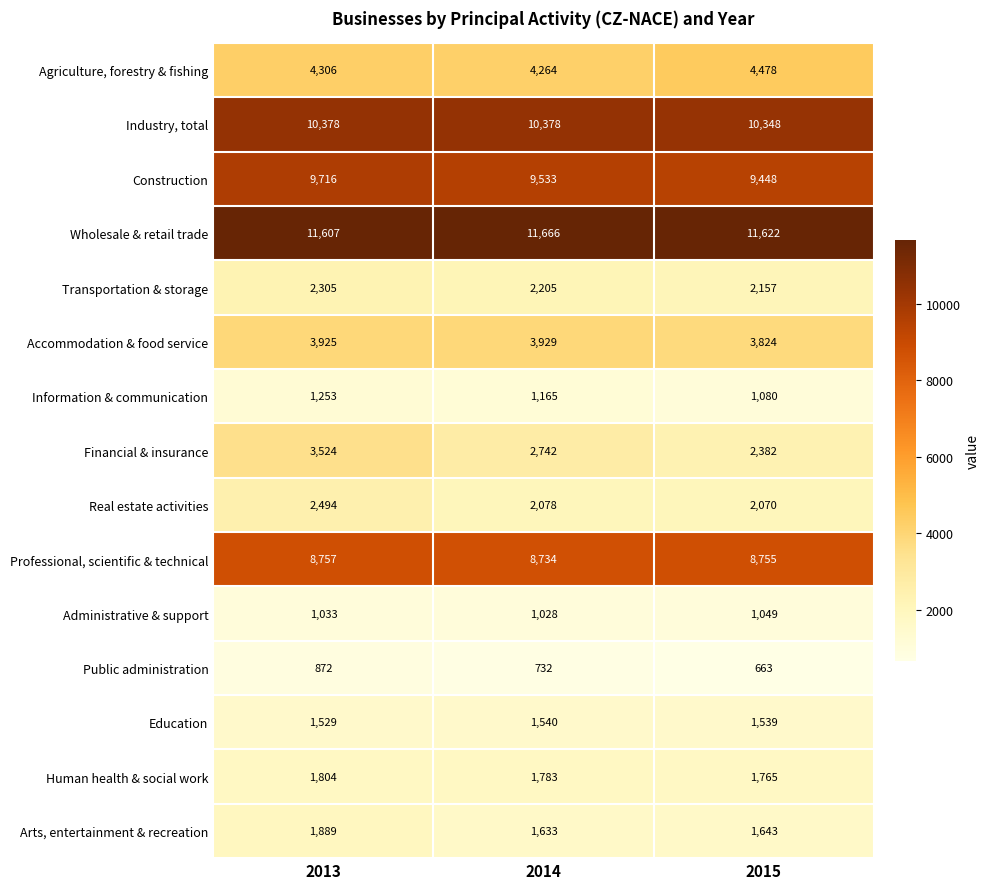

The Human health & social work series shows 587 at 2014. True or false?

False